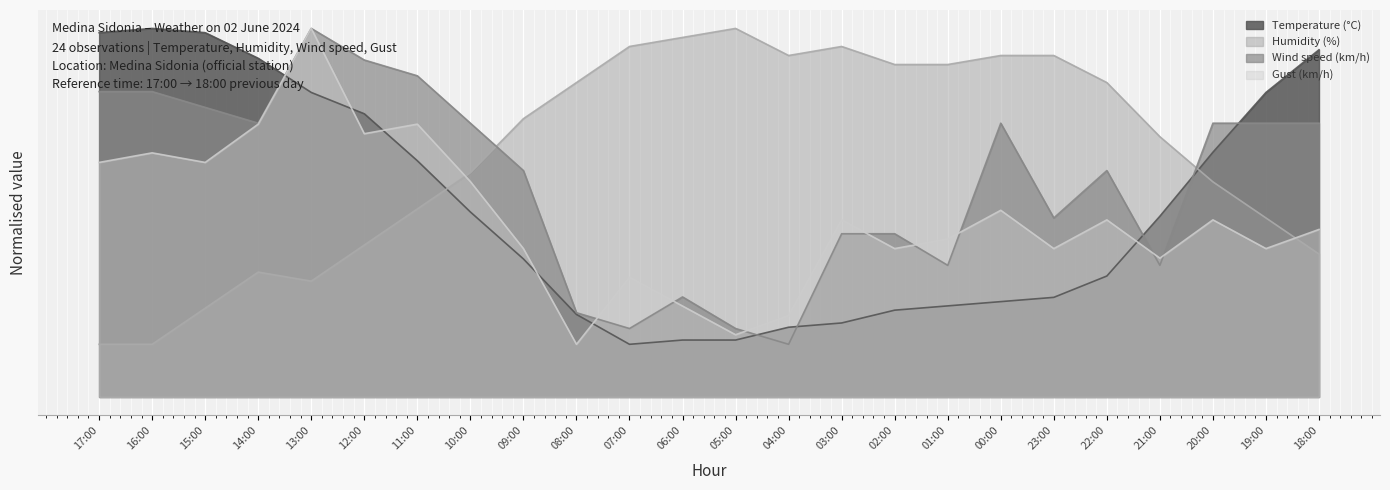

True or false: Humidity (%) has a value of 0.5 at 21:00.

True